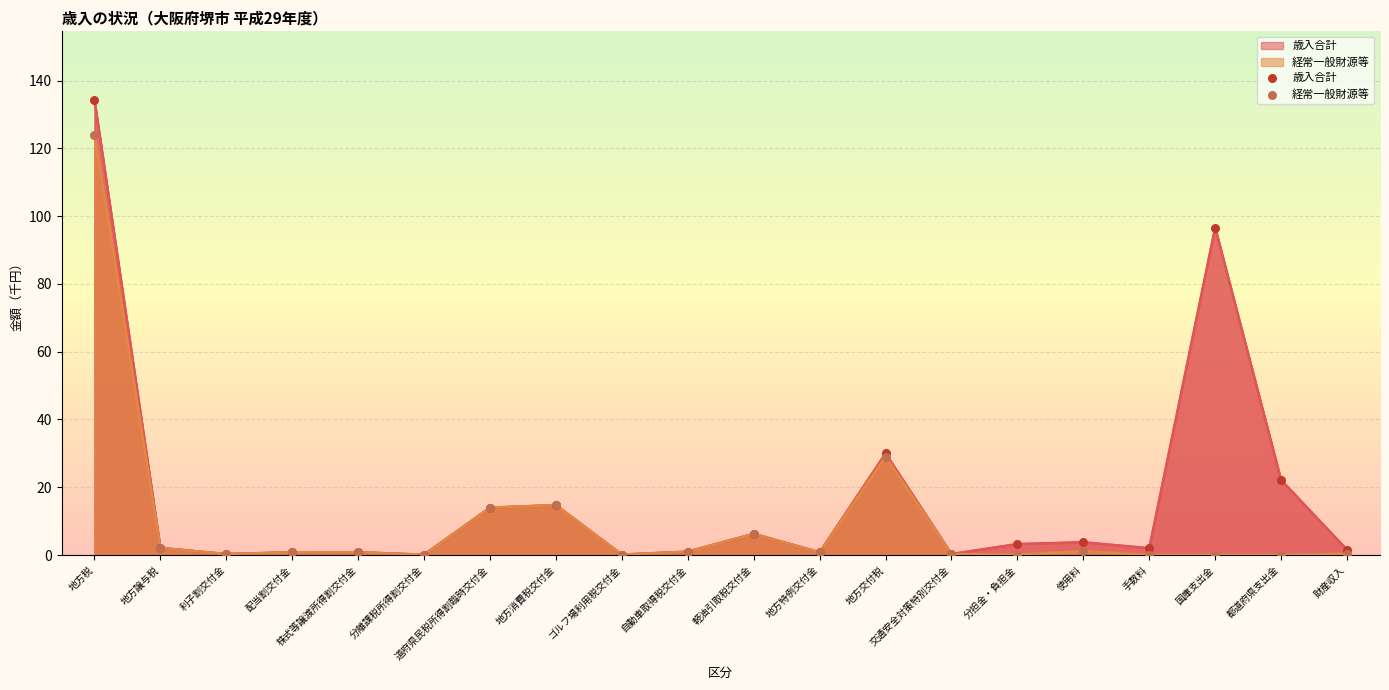

Which series contains the highest Y value?

歳入合計